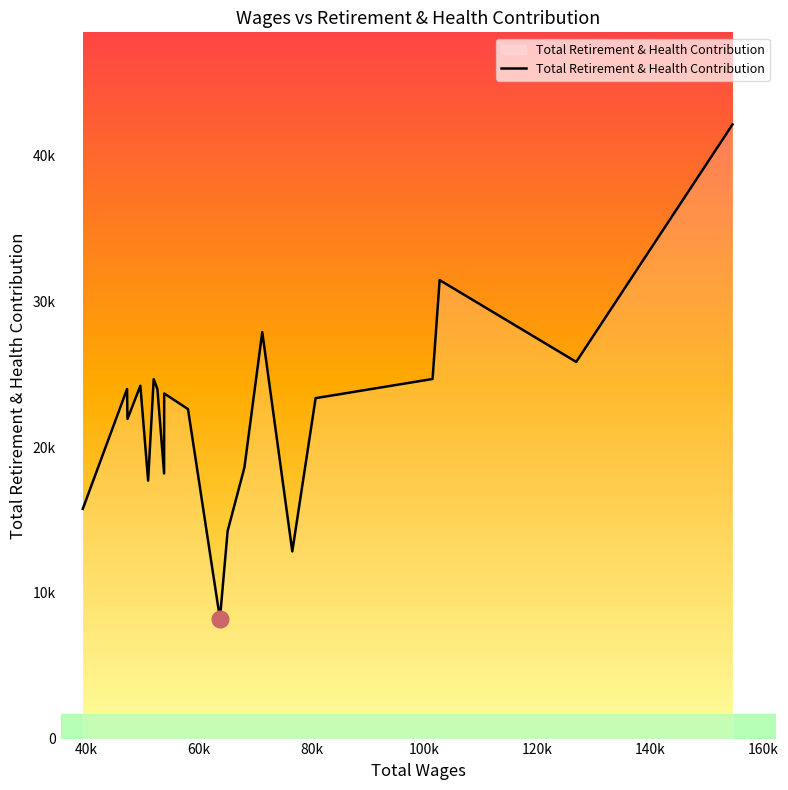

Does the chart display data point markers on the line(s)?

No